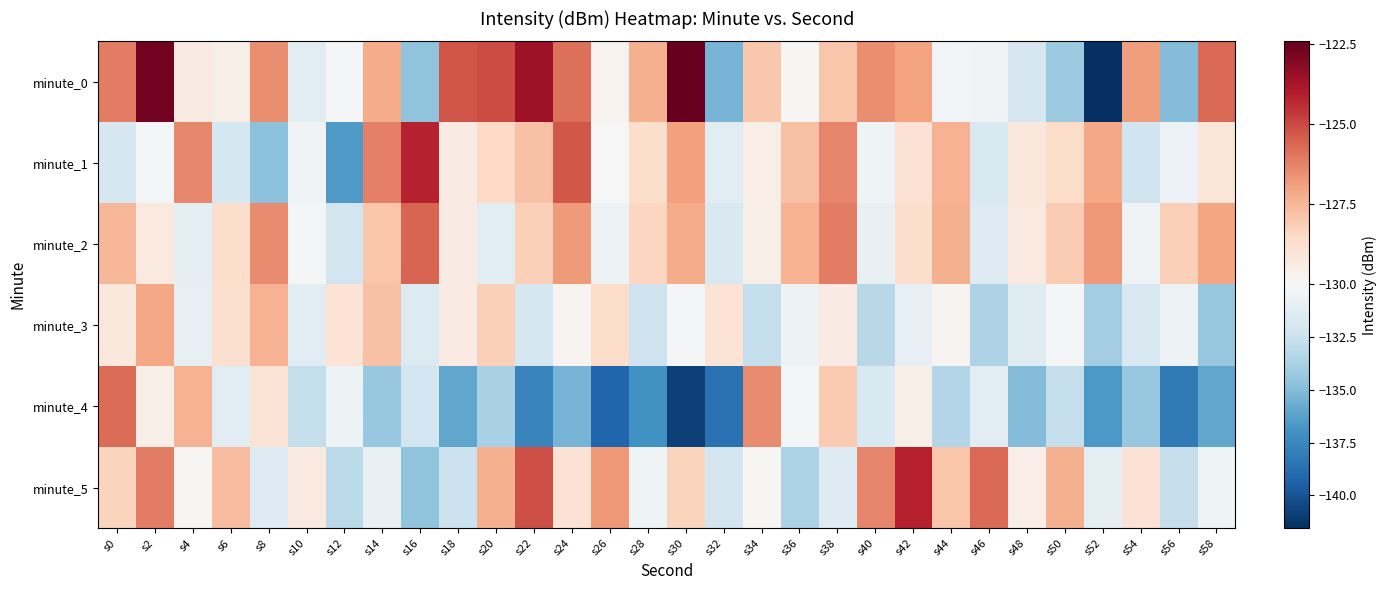

What is the total value across all series at s22?

-774.3